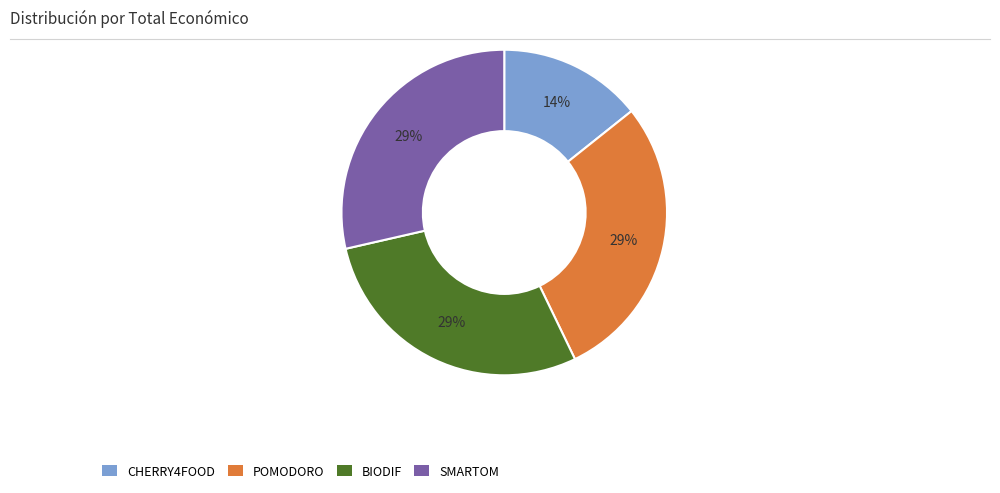

True or false: CHERRY4FOOD accounts for 14% of the total.

True